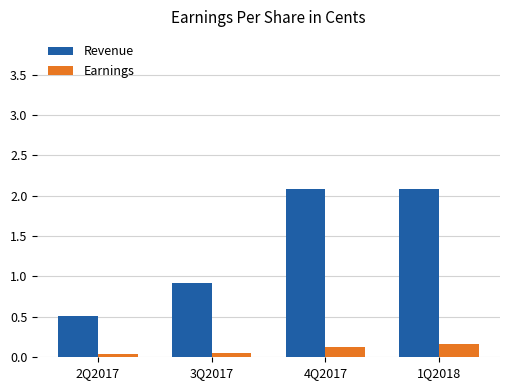

What is the difference between the maximum and minimum values in the Revenue series?

1.6